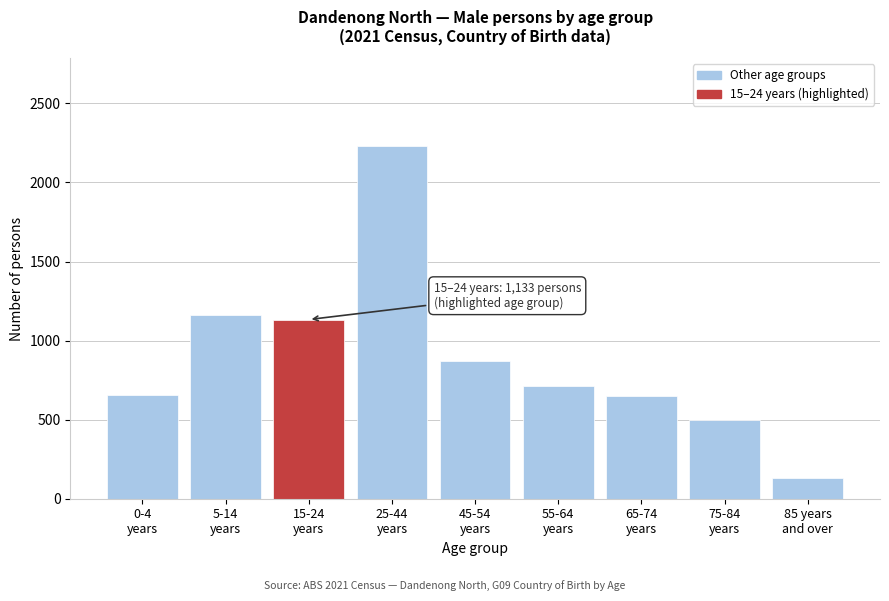

What is the value of the 7th bar from the left?

647